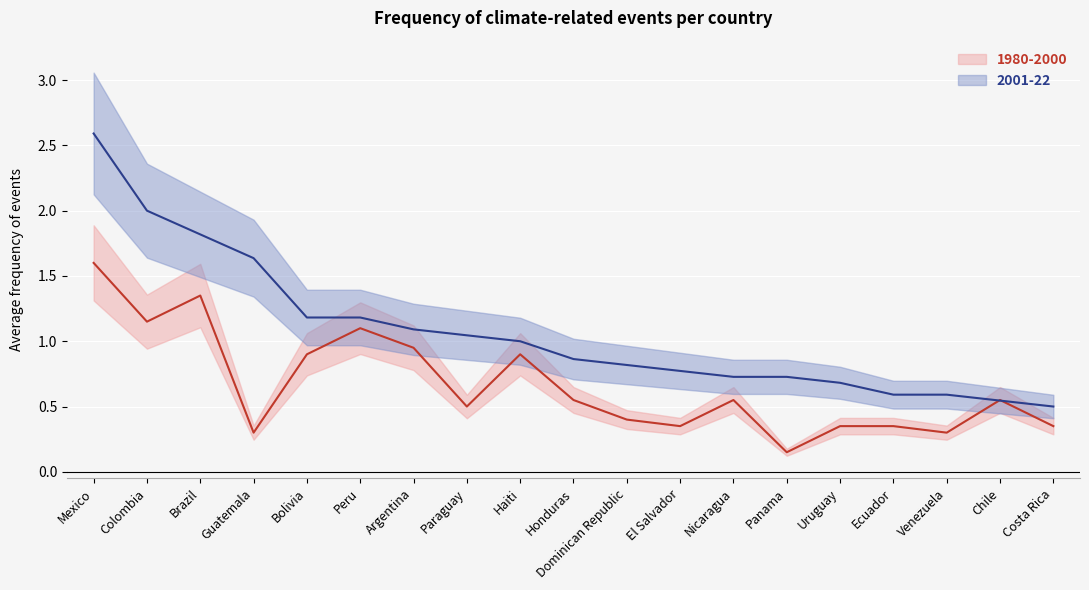

What is the sum of the 2001-22 values at Argentina and Nicaragua?

1.8